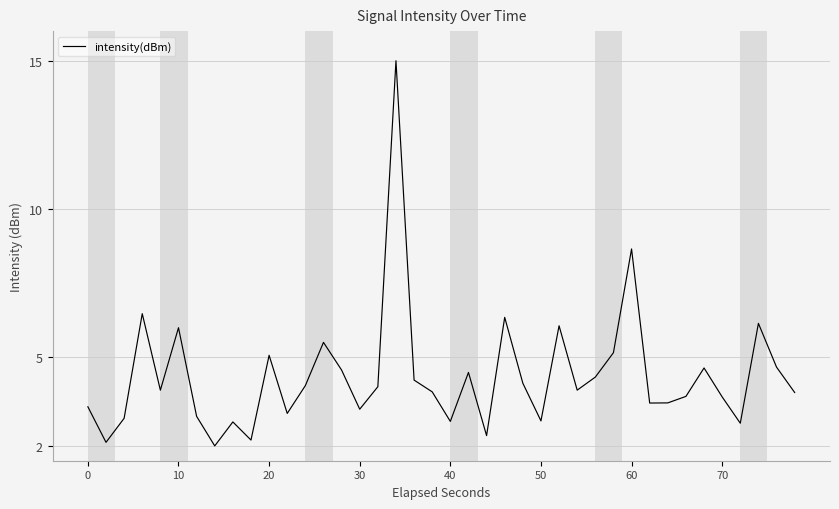

What is the difference between the maximum and minimum values?

13.0